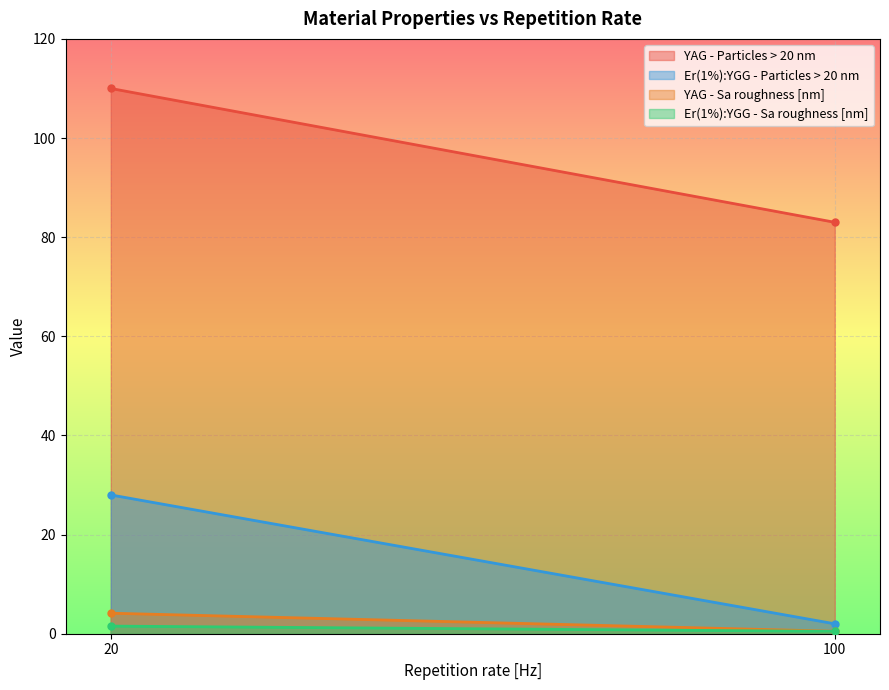

At which label is YAG - Particles > 20 nm closest to 96?

100